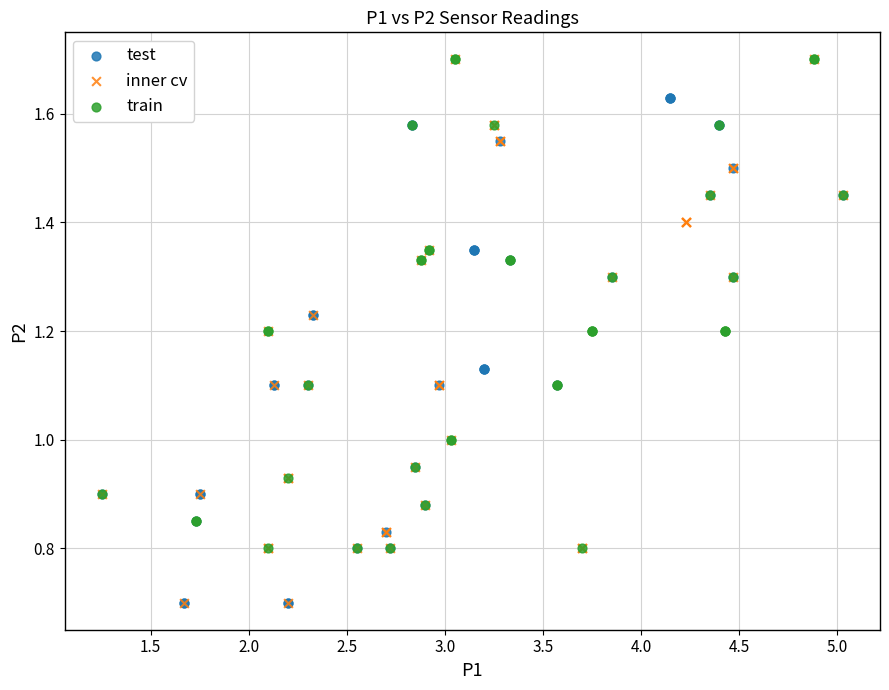

What are all the series names shown in the legend?

test, inner cv, train